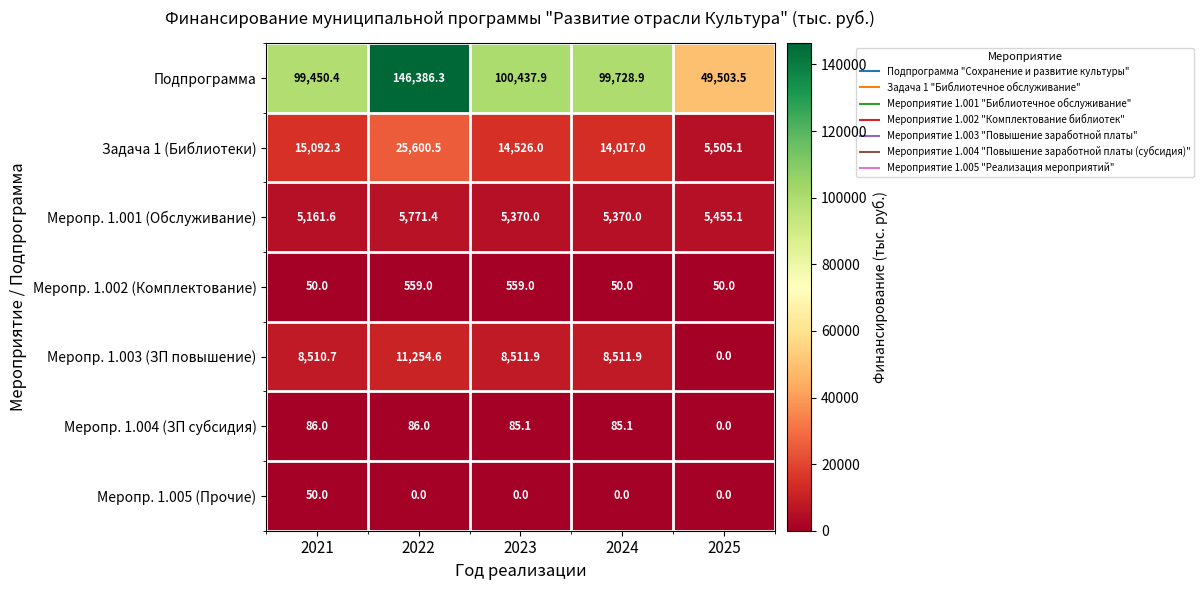

What is the average value of the Меропр. 1.002 (Комплектование) series?

253.6